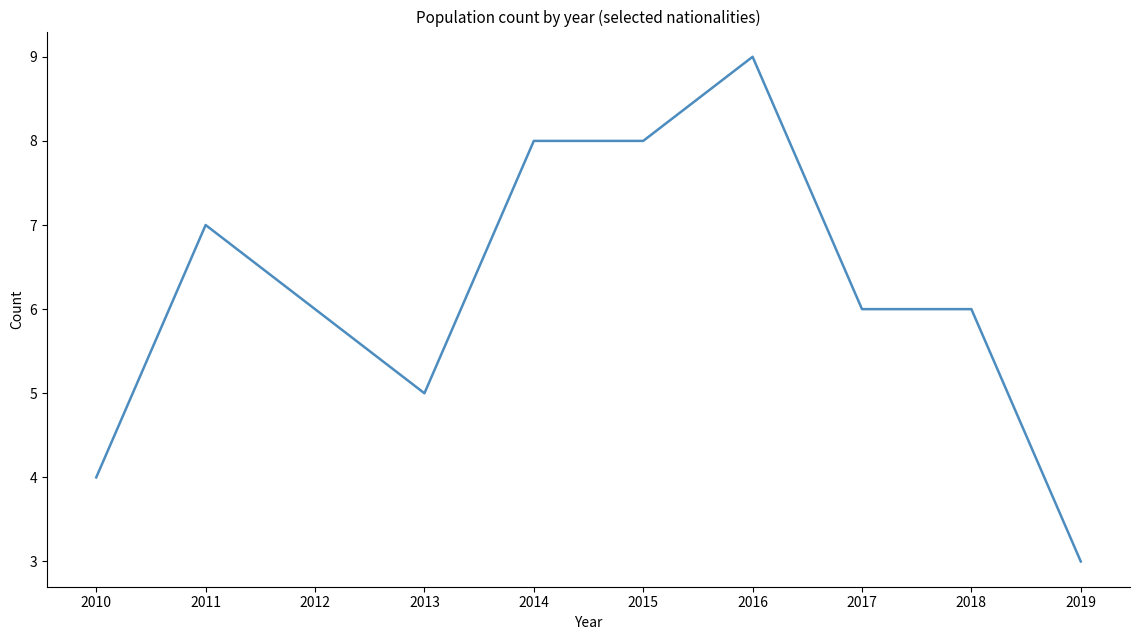

Which category has the lowest value across all series?

2019